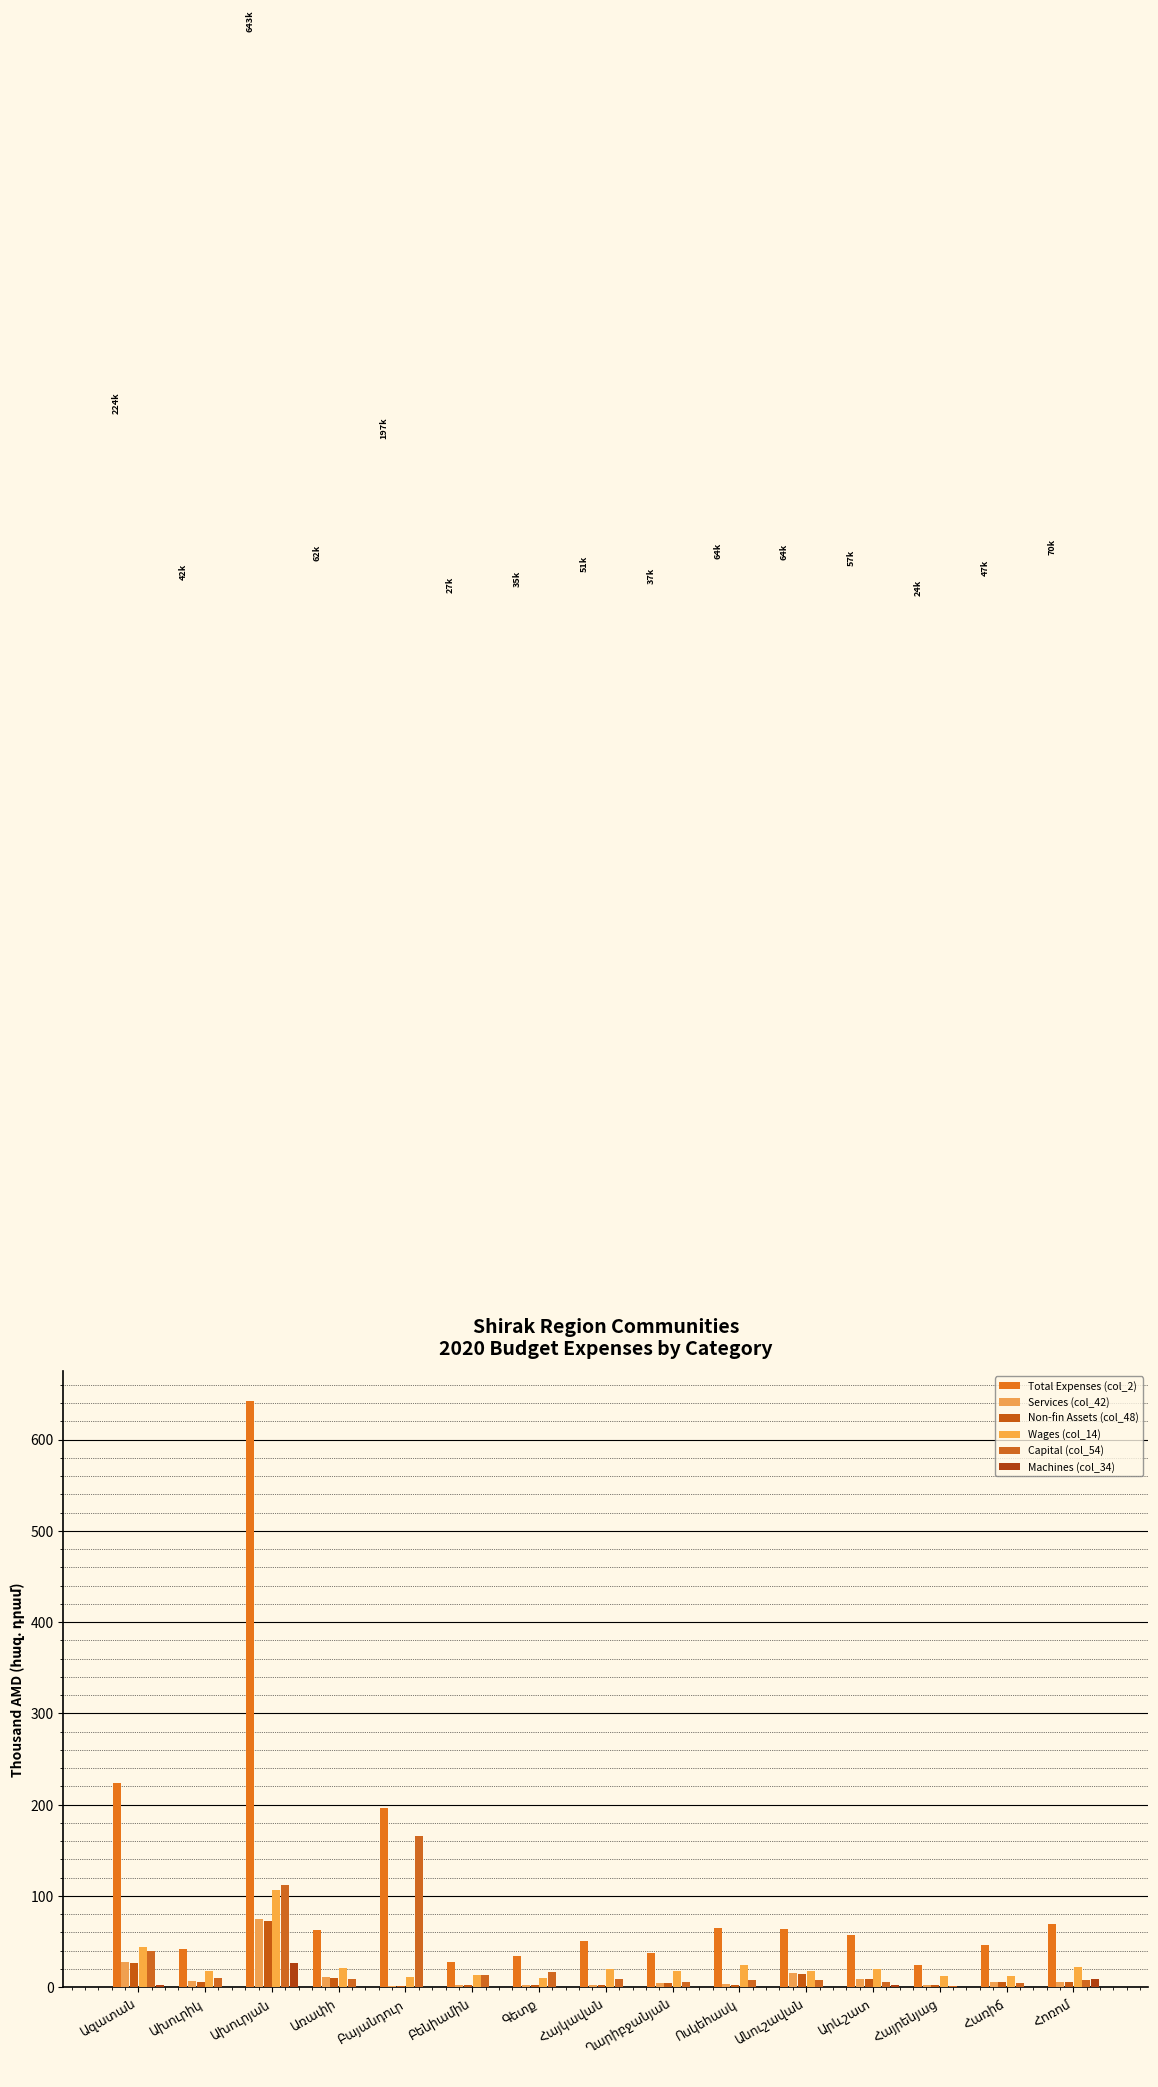

Count the number of categories in the chart.

15